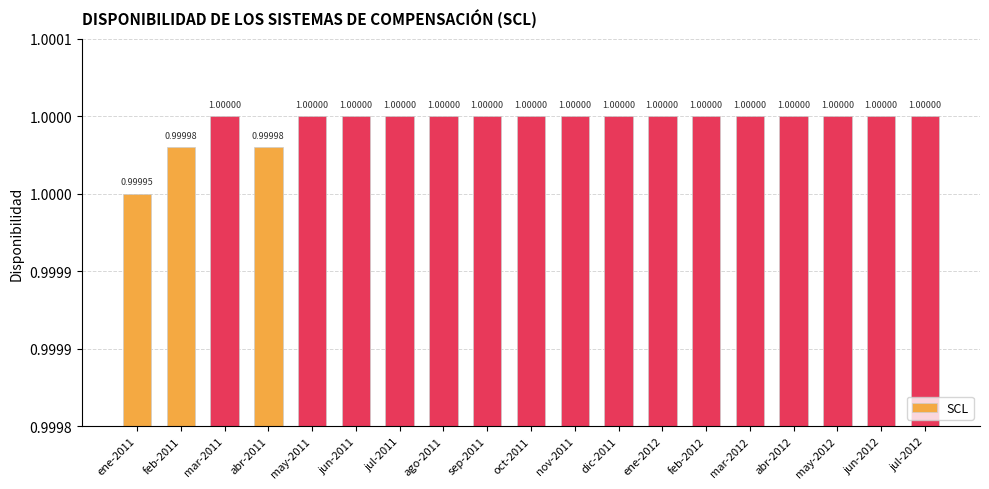

Is it true that the value at ago-2011 is 0.6?

False